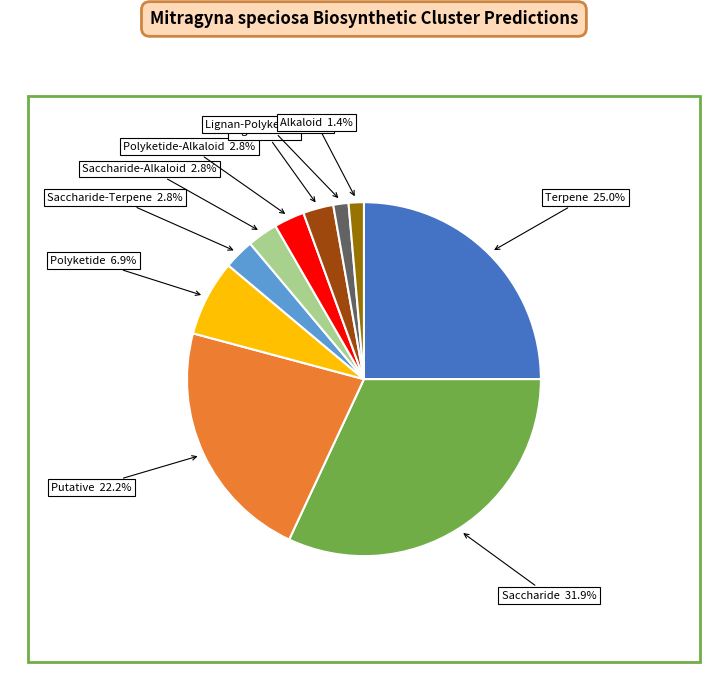

Does any single category account for the majority?

No